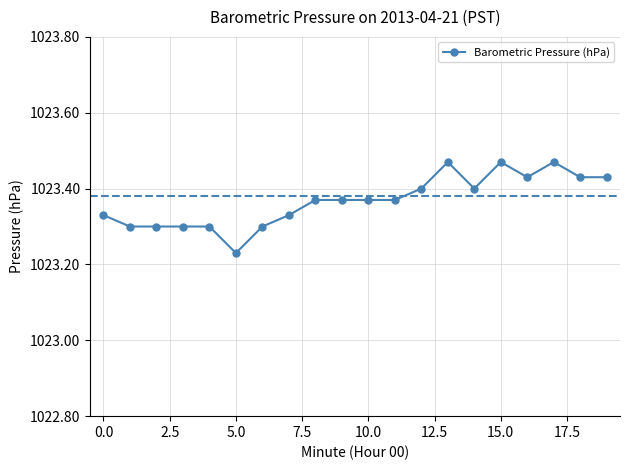

True or false: there are more than 0 points higher than both neighbors.

True